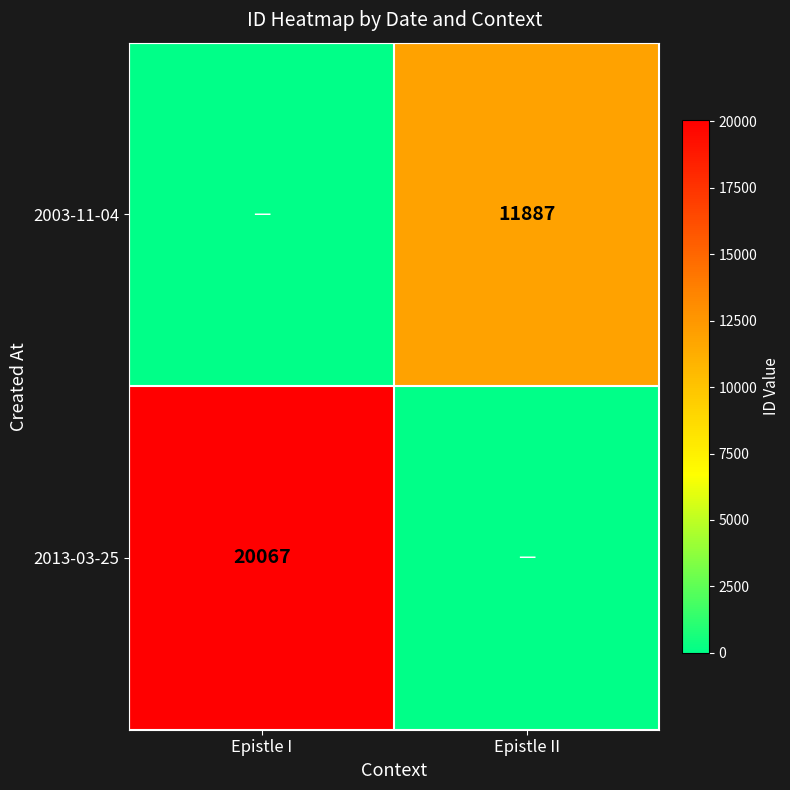

Which has a higher value, Epistle II or Epistle I?

Epistle II